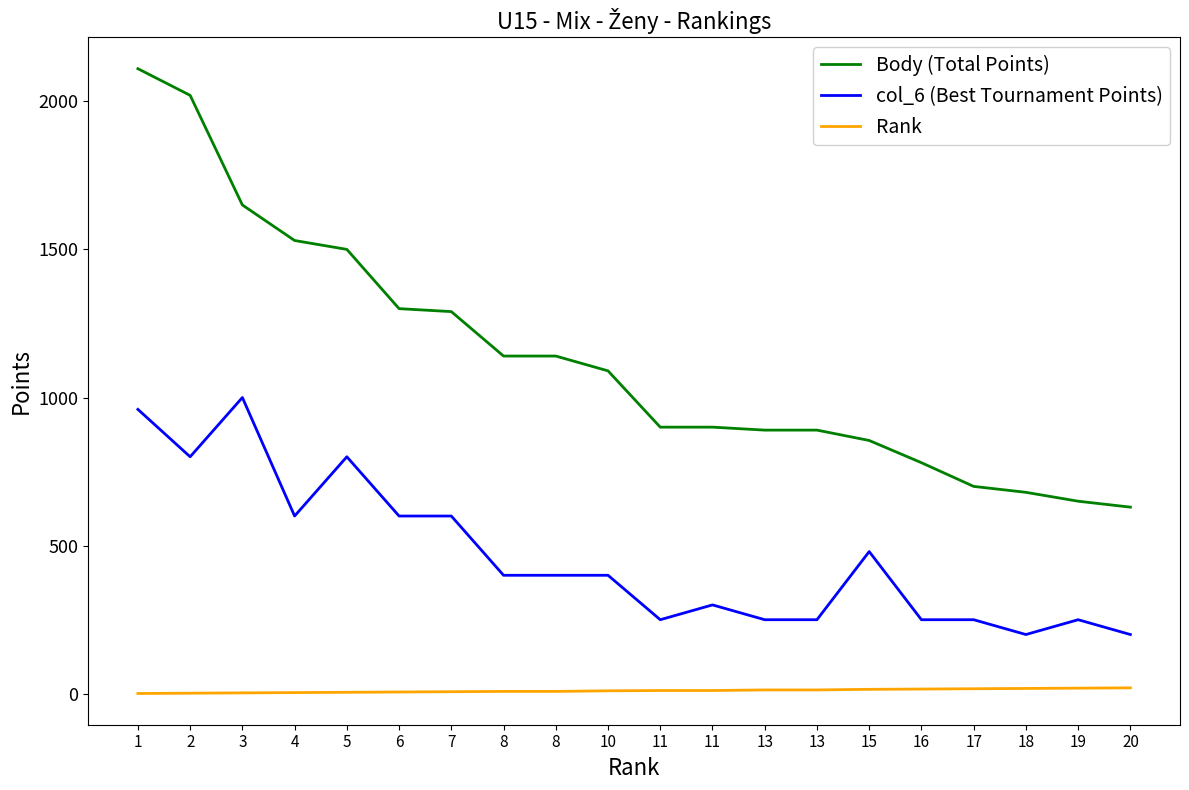

At which label is Body (Total Points) closest to 1370?

6